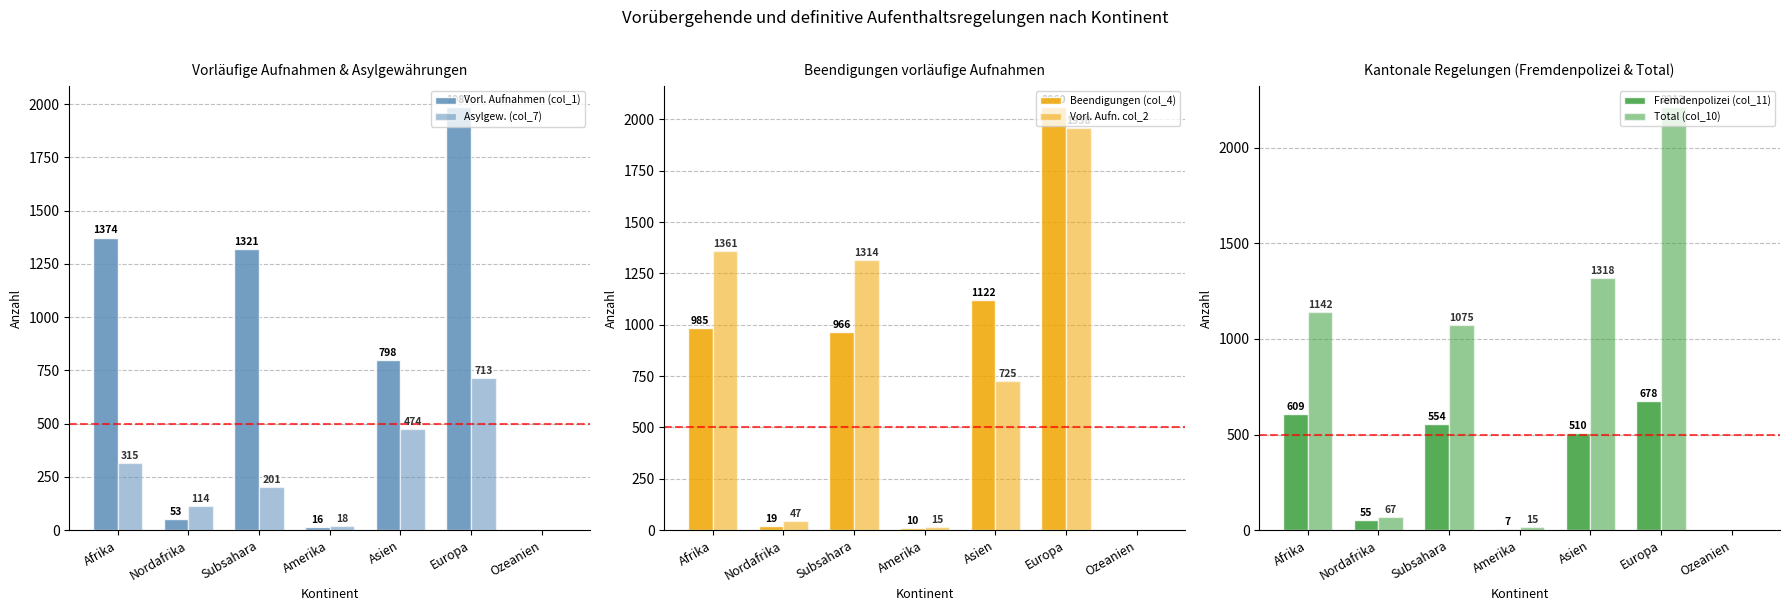

How many bars are there in total?

42